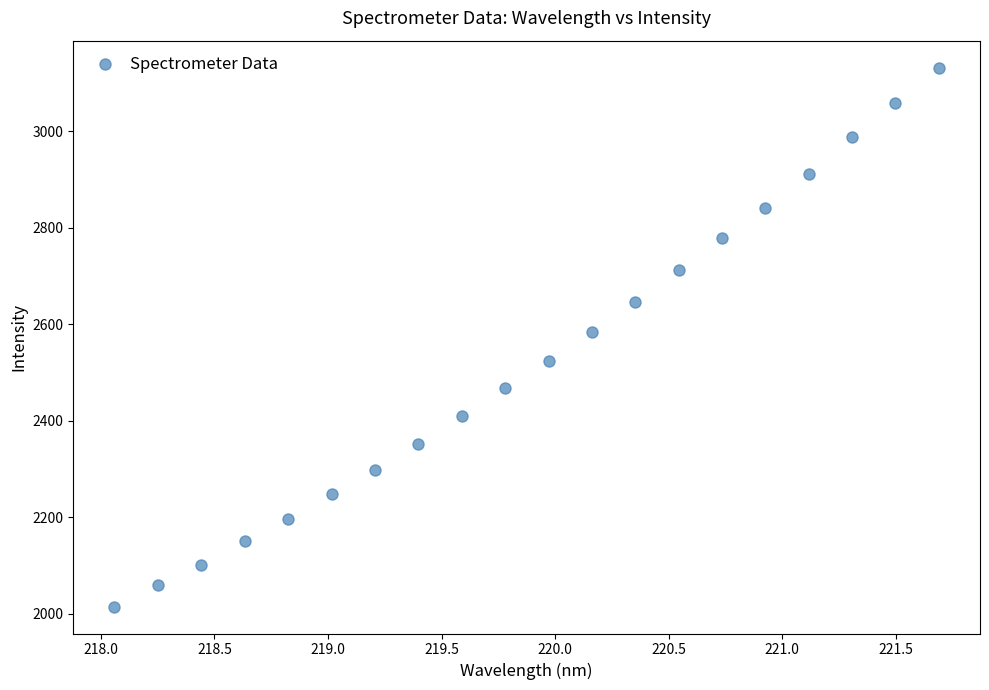

What is the range of X values (max minus min)?

3.6